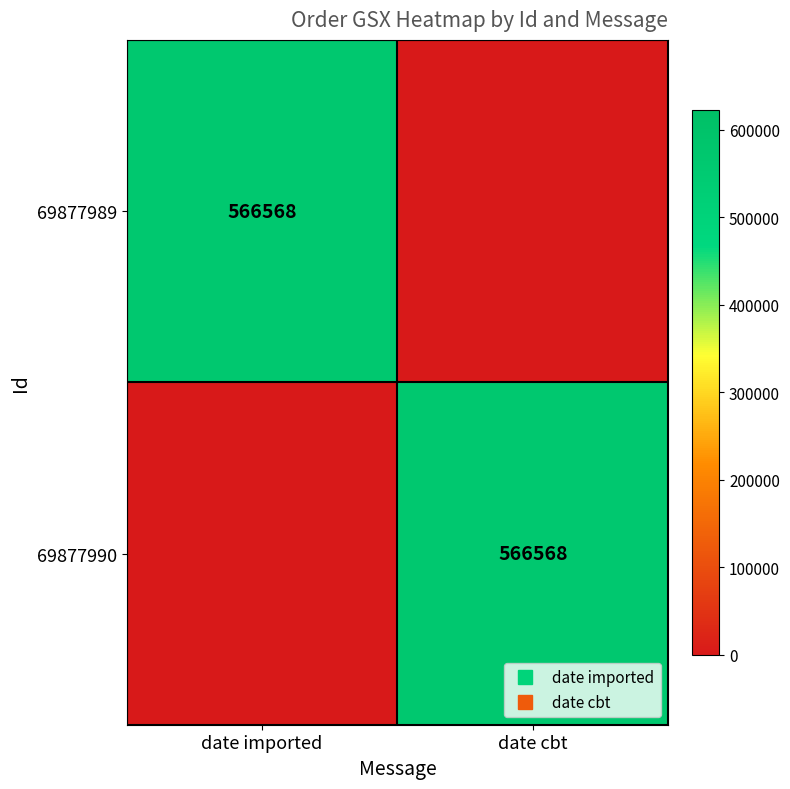

Which category has the lowest value in the 69877989 series?

date cbt